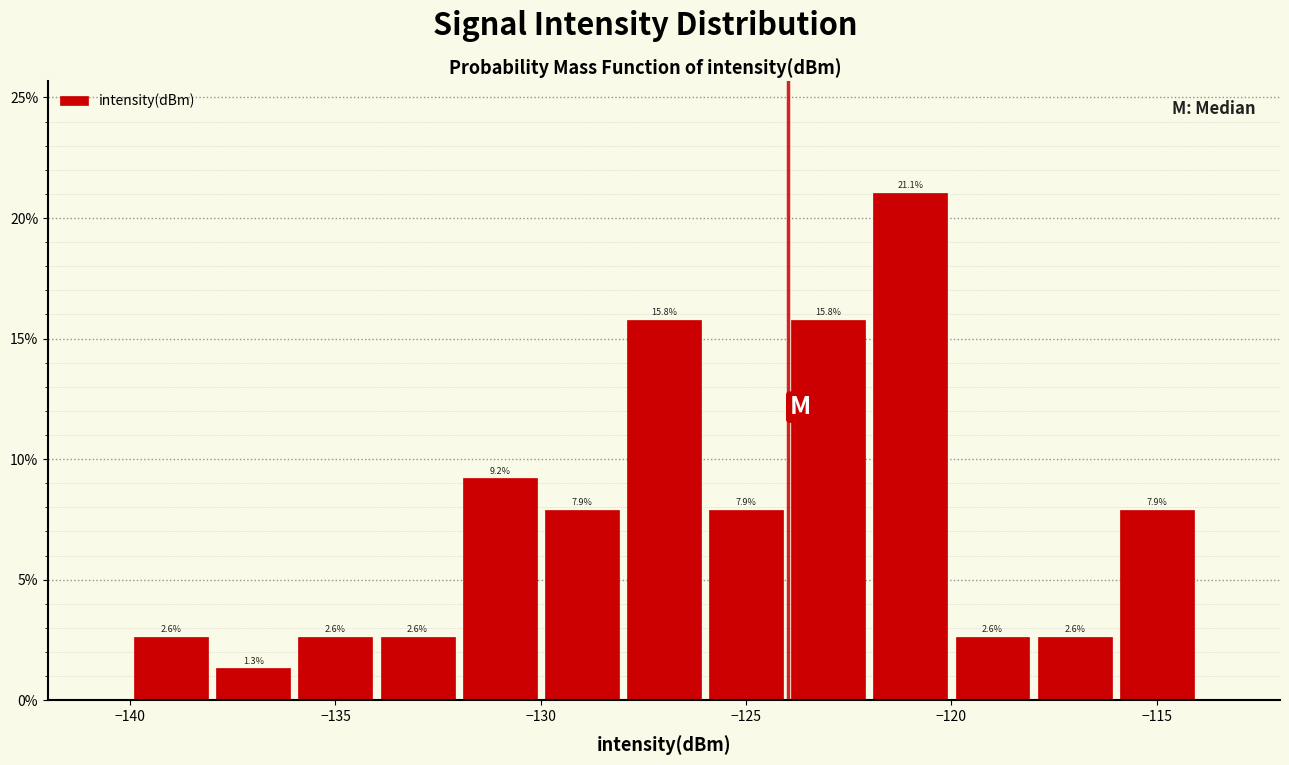

How tall is the bar that spans -118 to -116 on the x-axis?

2.6